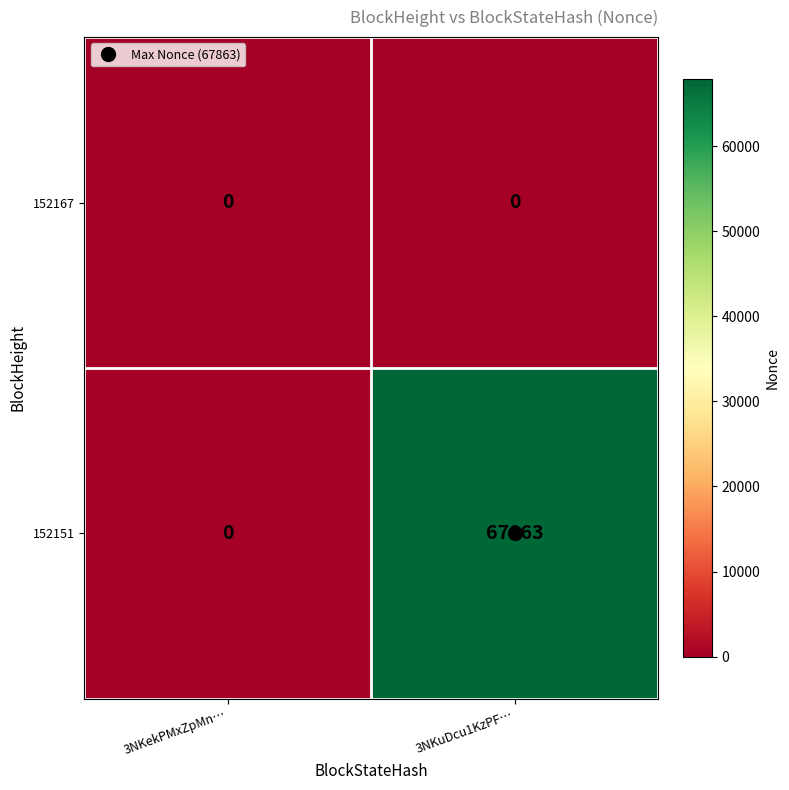

Which series has the largest range (max minus min)?

152151